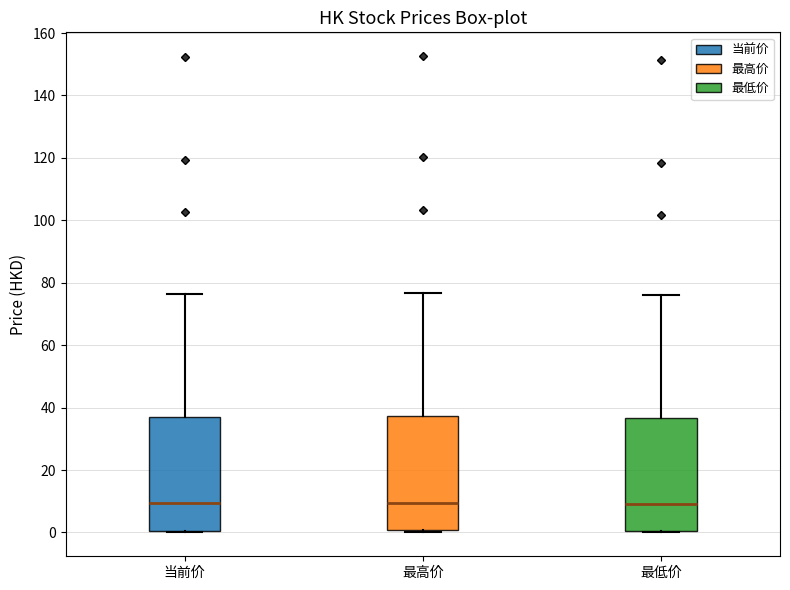

Where does the median line of the box for 最高价 sit on the y-axis? The values are not printed on the chart, so give them approximately, as read against the axis.

10